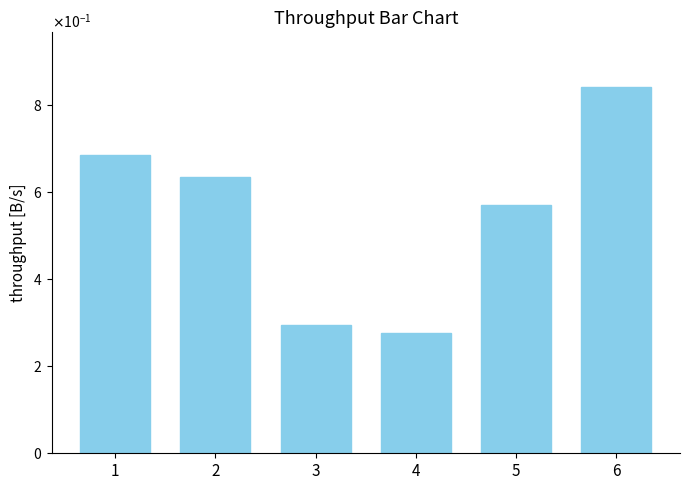

The chart shows a value of 0.6 at 5. True or false?

True